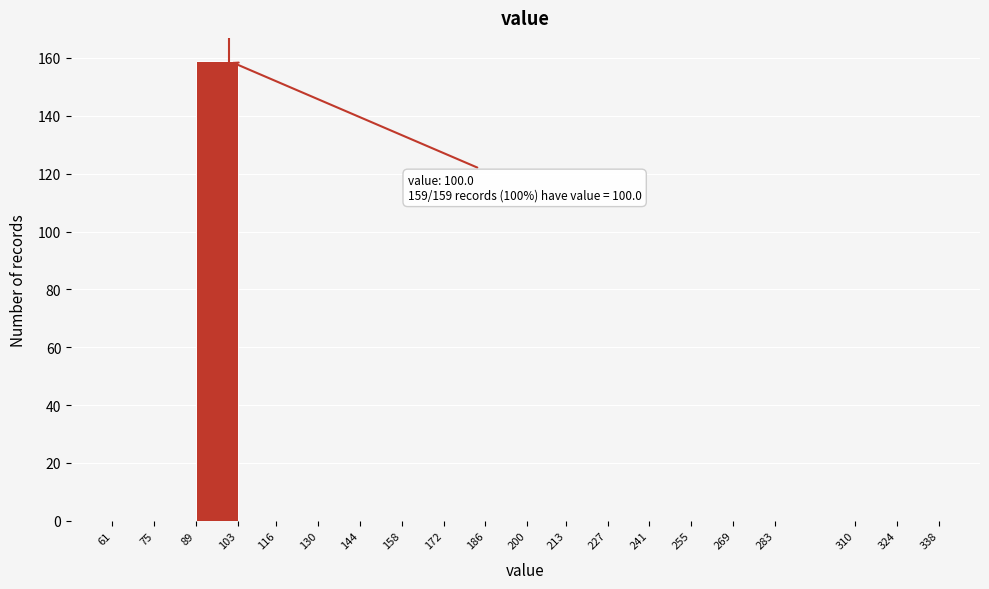

Which range on the x-axis has the tallest bar?

89 to 103